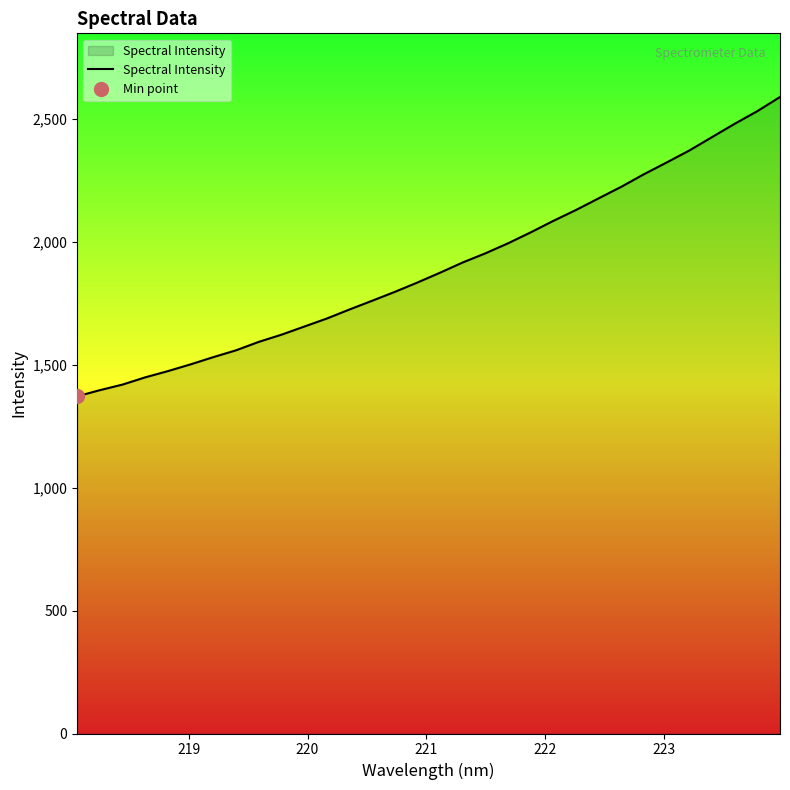

What is the minimum value for Spectral Intensity?

1371.9